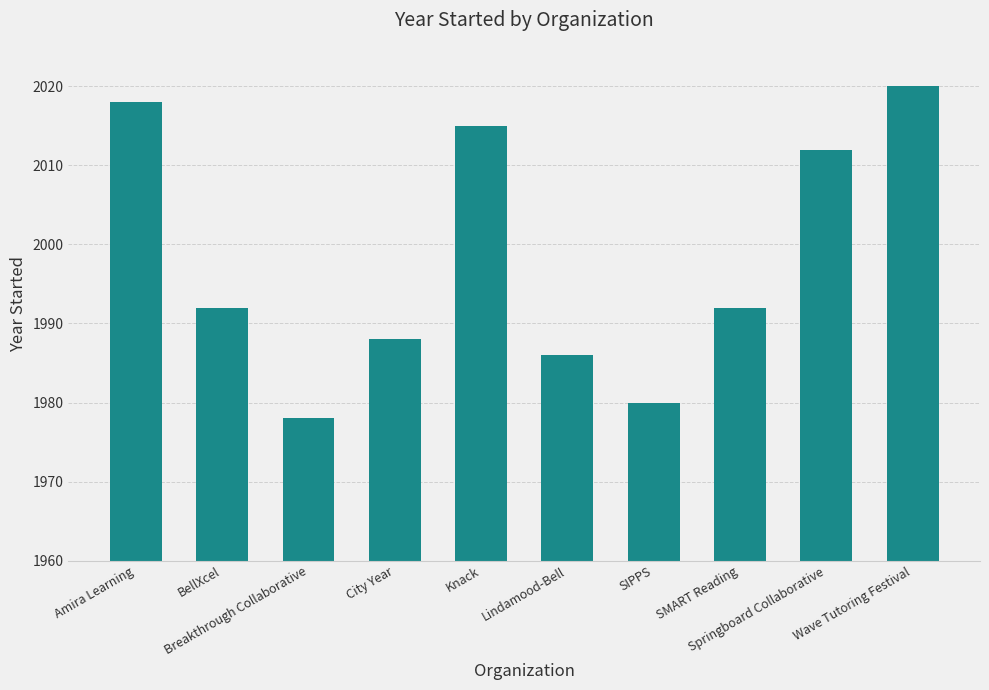

What is the difference between the maximum and minimum values?

42